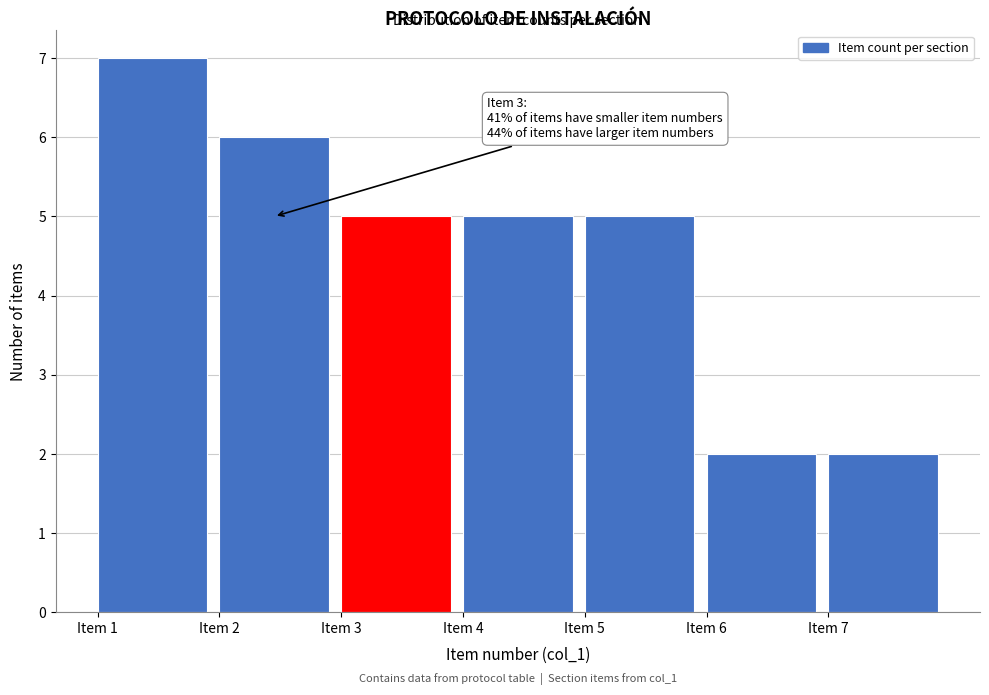

Over which range of the x-axis is the bar tallest?

1 to 2